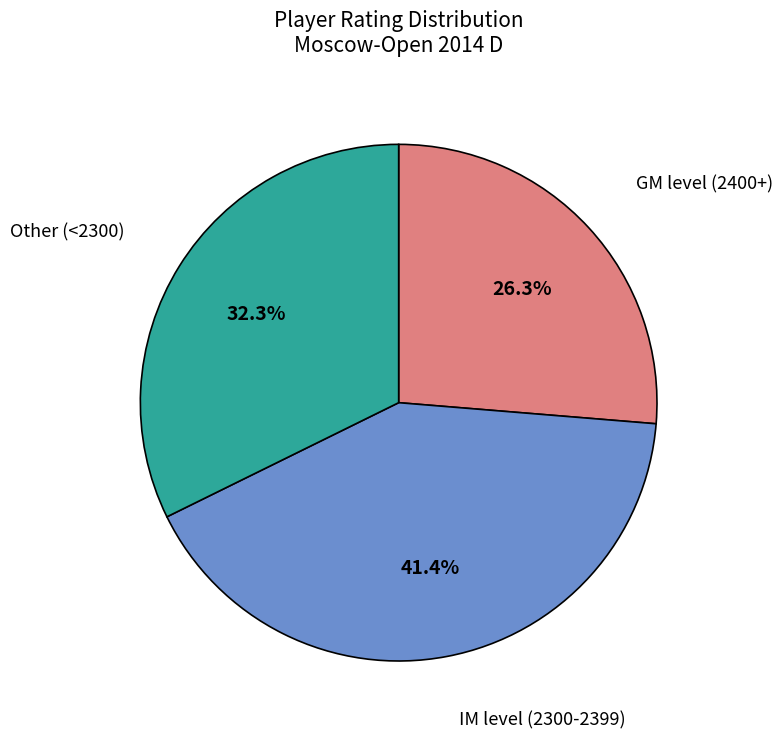

Rank the categories by value from highest to lowest.

IM level (2300-2399), Other (<2300), GM level (2400+)